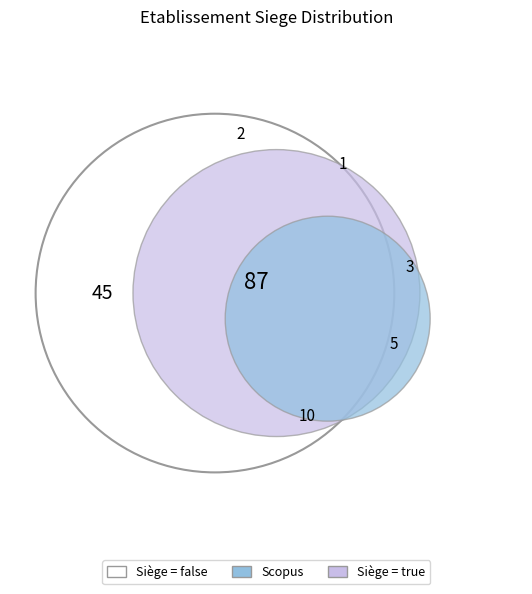

Is it true that true is 73% of the pie?

False